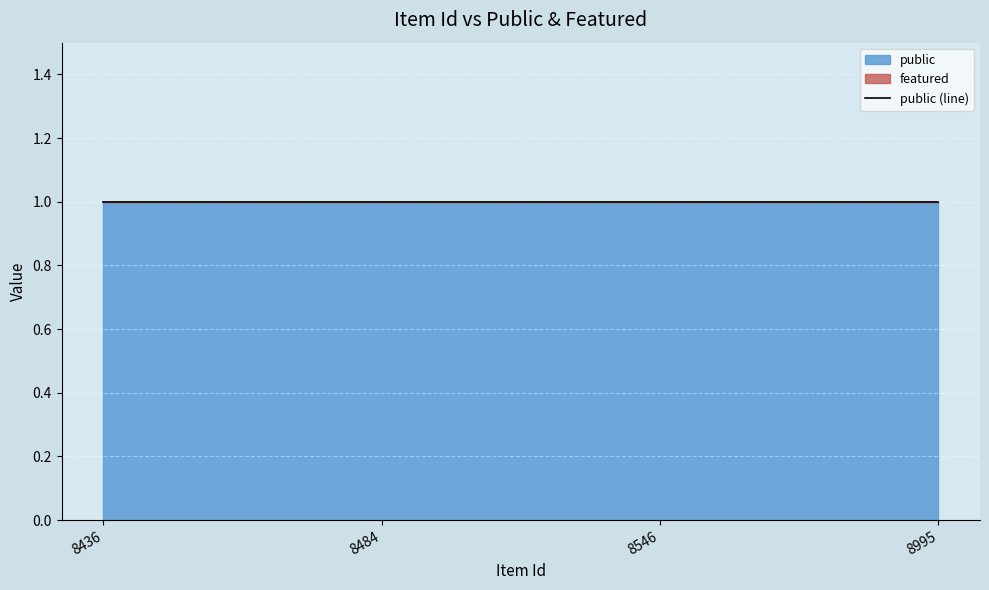

Does the chart display data point markers on the line(s)?

No